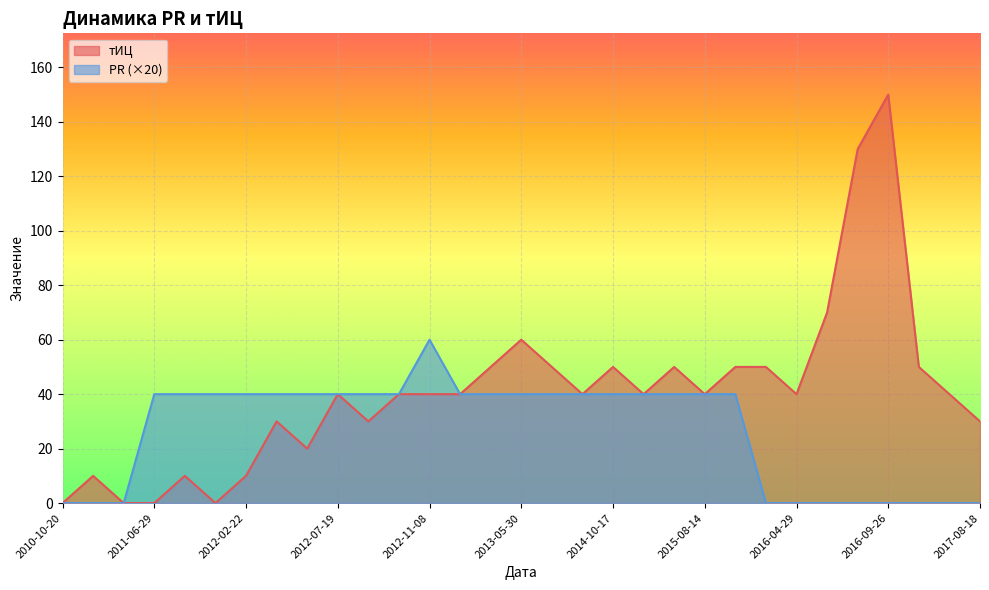

What position from the right is 2017-08-18?

1